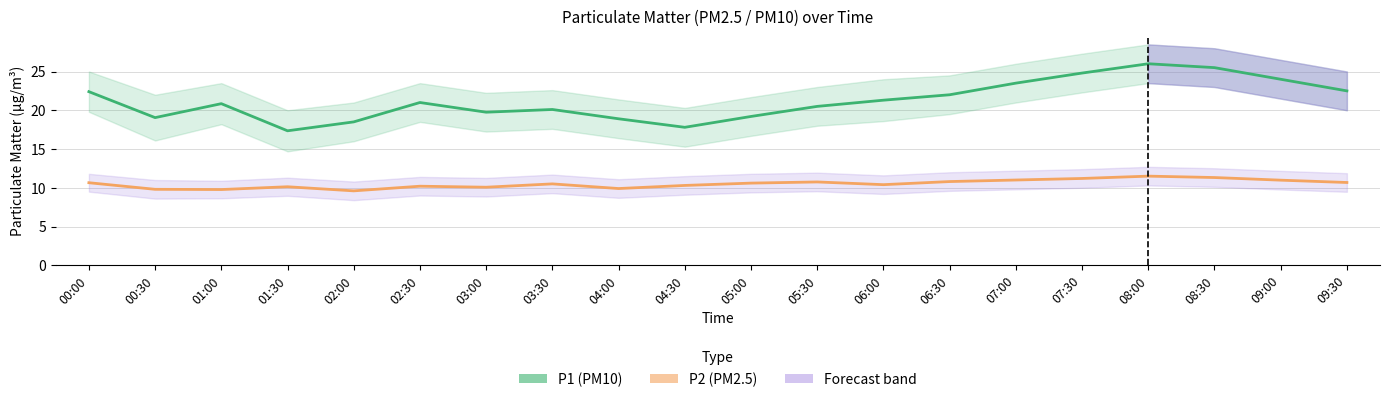

Is the value of P1 (PM10) at 03:30 greater than the value of P2 (PM2.5) at 06:30?

Yes